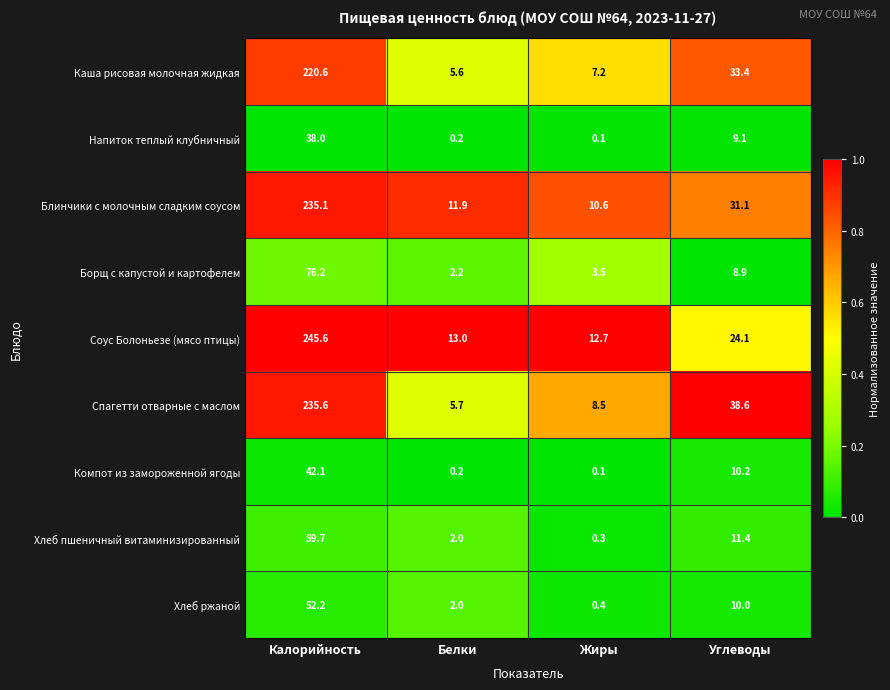

What is the maximum value shown in the chart?

245.6